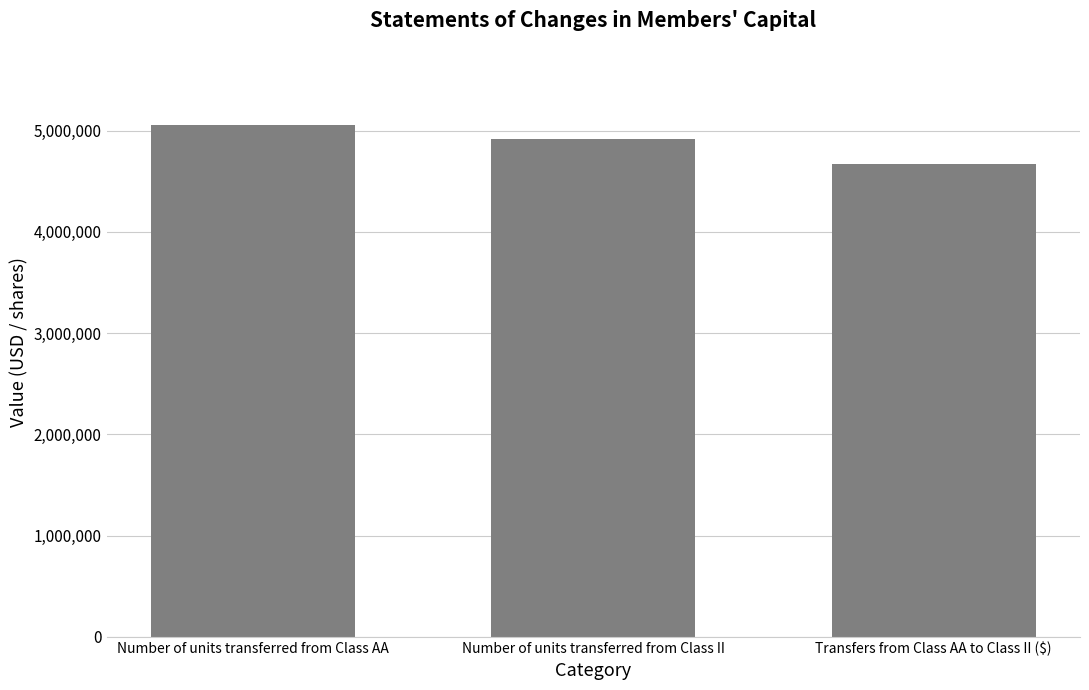

Reading right to left, transcribe all the data shown in this chart.

4673872	4912626	5058851